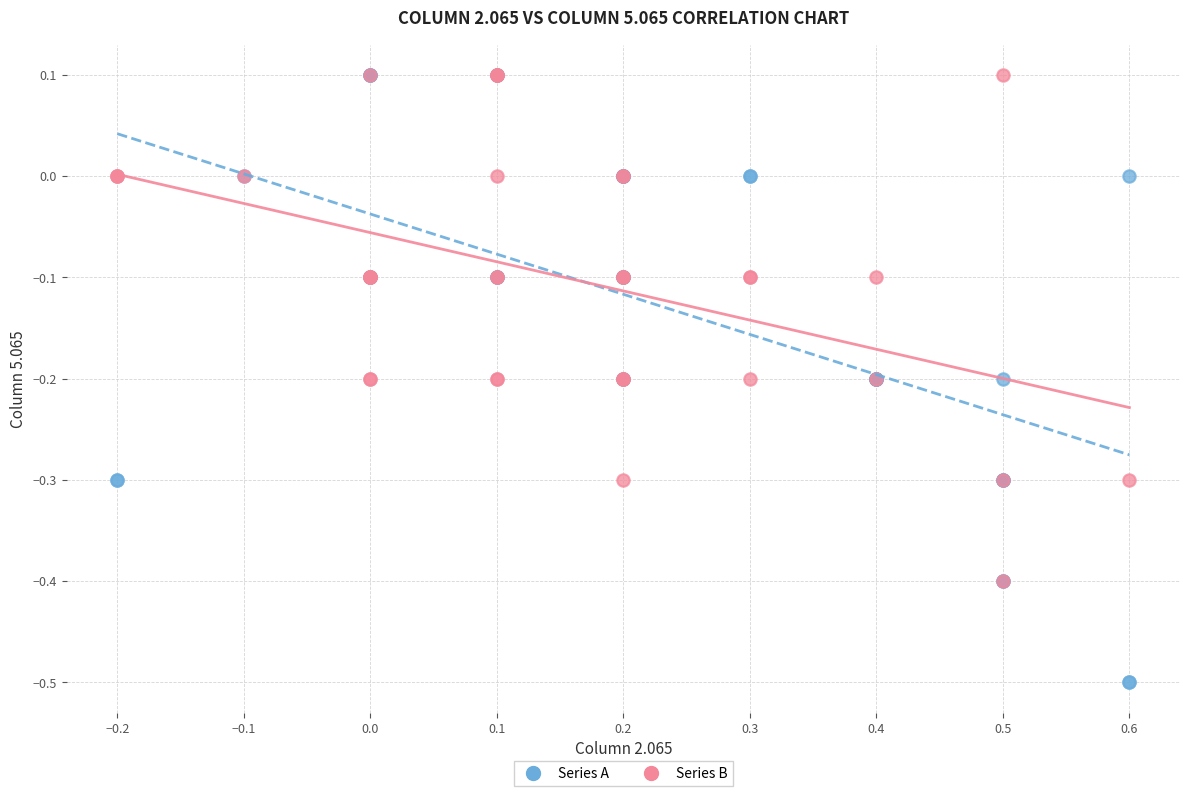

Which series contains the lowest Y value?

Series A